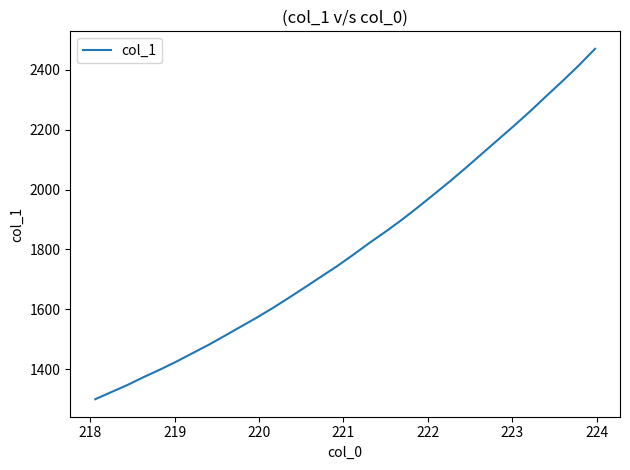

What is the difference between the maximum and minimum values?

1170.5